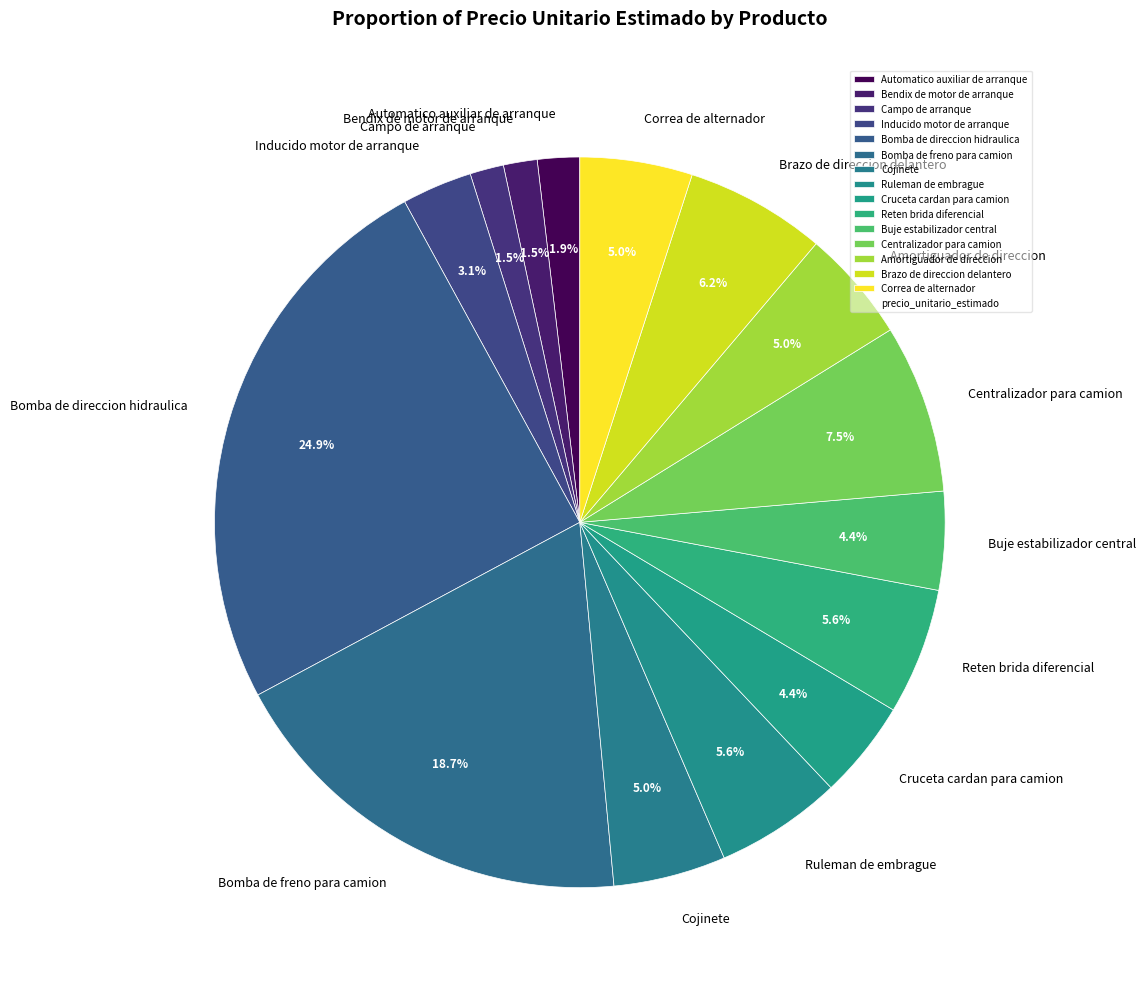

How many segments does this pie chart have?

15